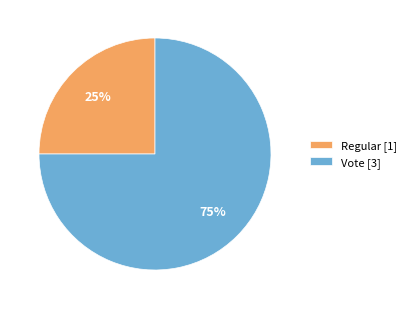

Between Regular and Vote, which is larger?

Vote